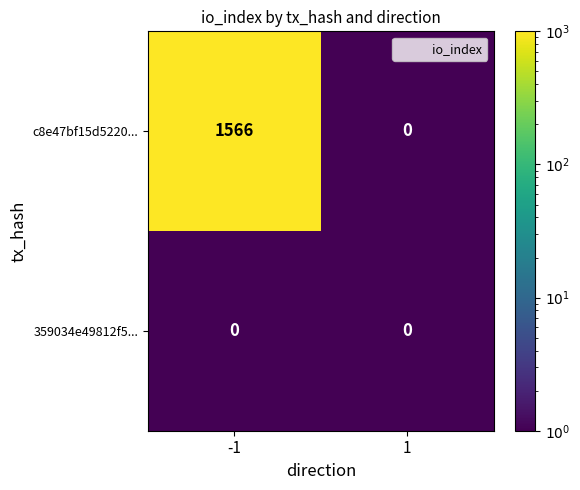

What is the spread (max minus min) of values at -1?

1566